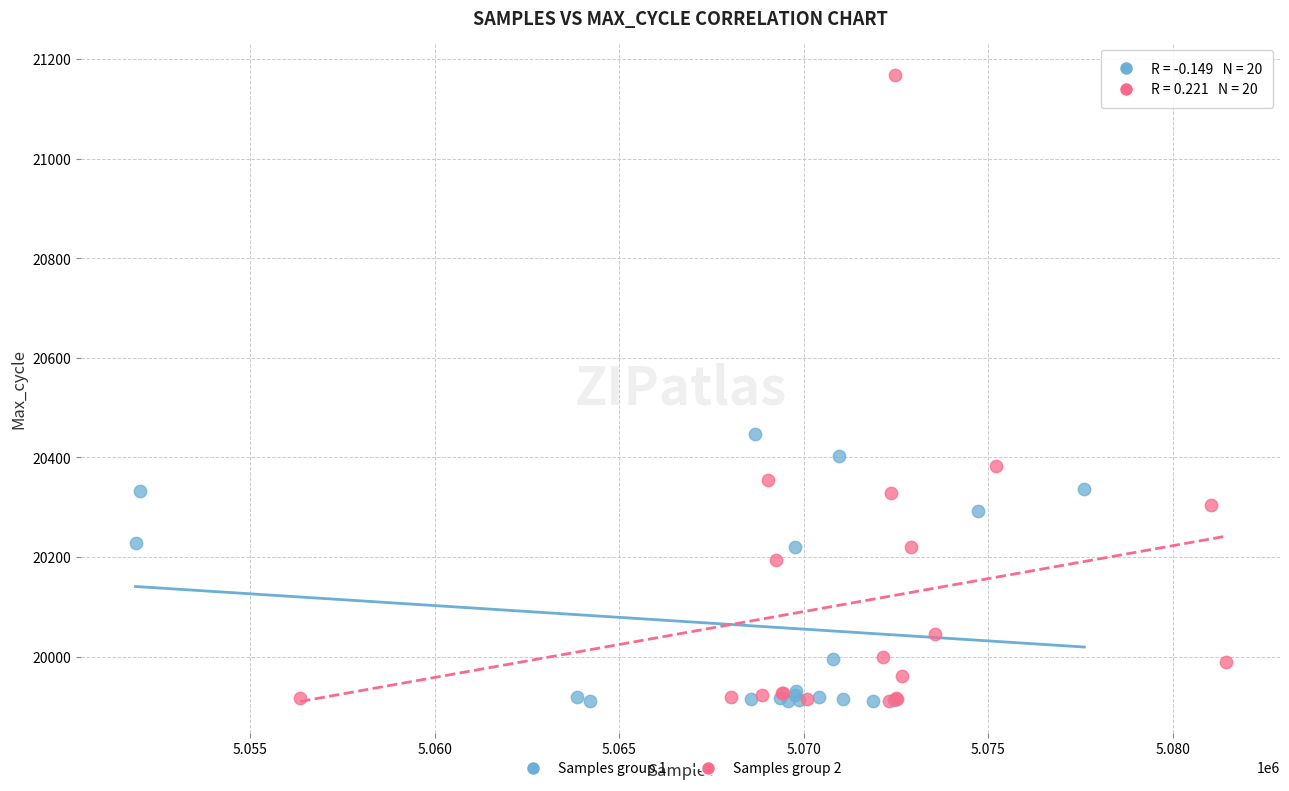

Which series has the widest spread of Y values?

Samples group 2